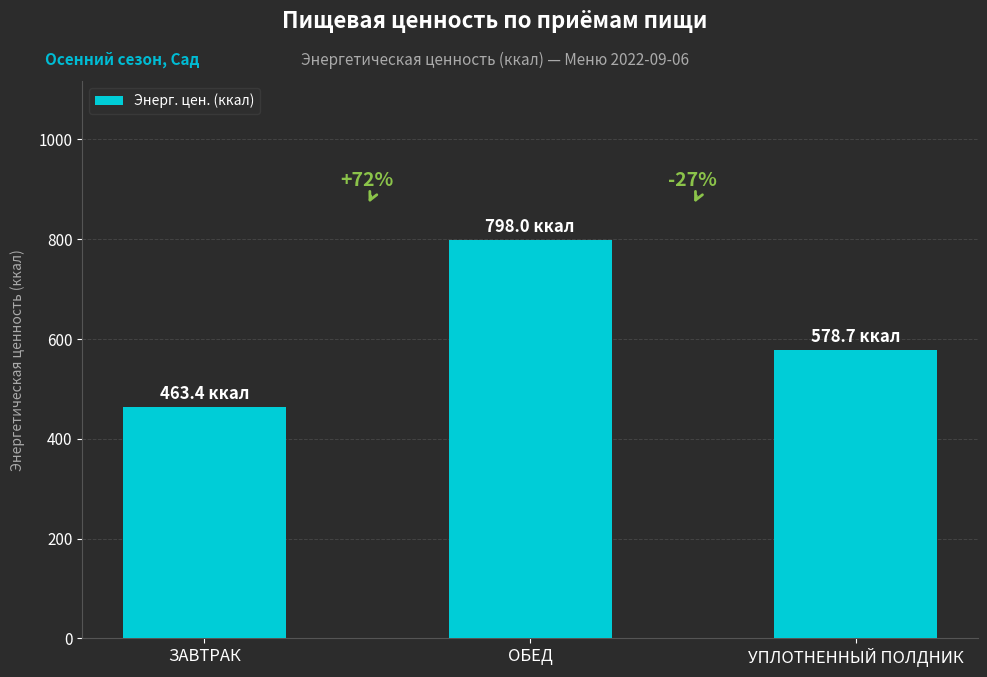

List the labels in order of value, largest first.

ОБЕД, УПЛОТНЕННЫЙ ПОЛДНИК, ЗАВТРАК